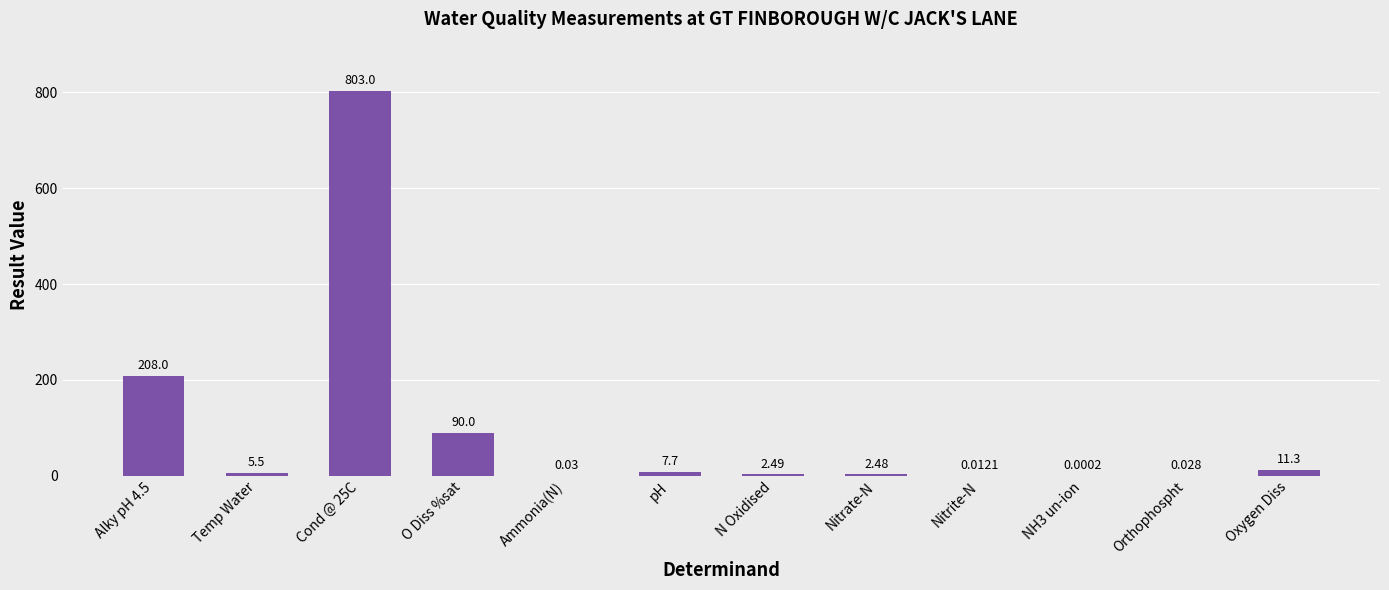

At which category does the chart reach its peak across all series?

Cond @ 25C